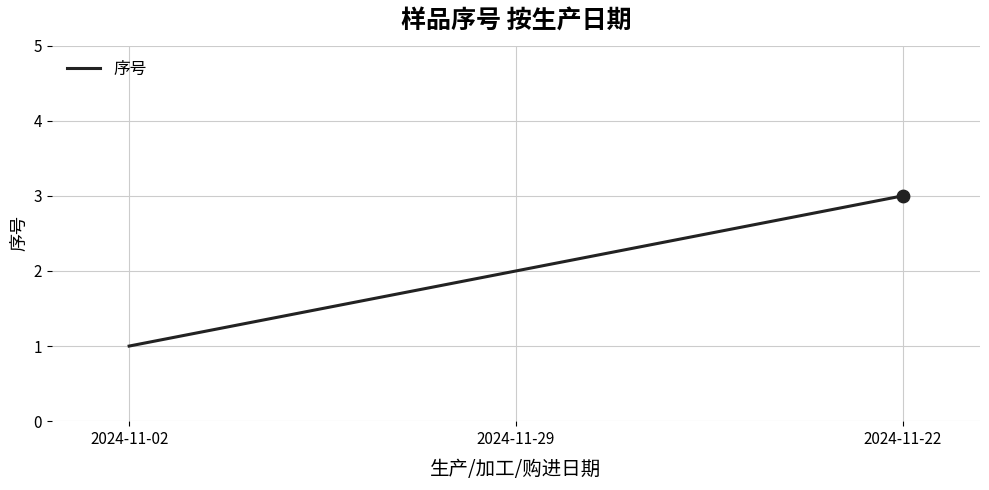

What is the change in value from 2024-11-29 to 2024-11-22?

+1